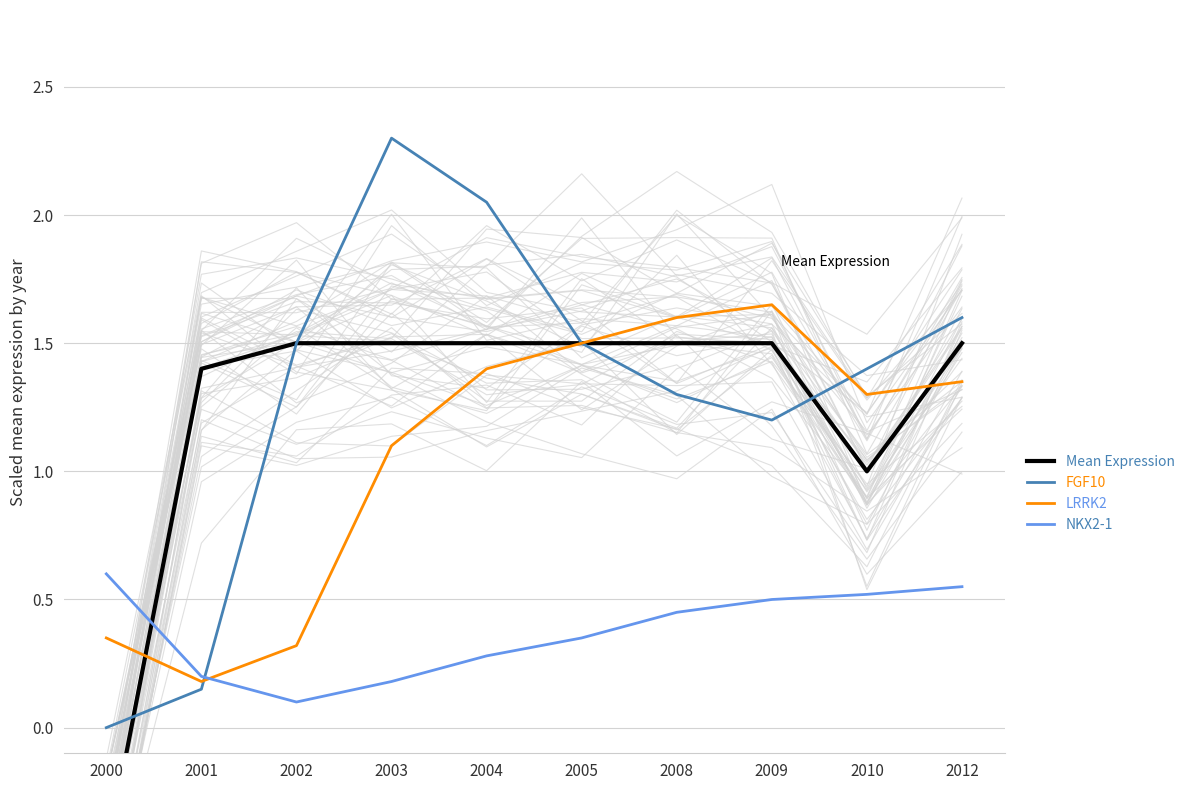

What is the sum of all FGF10 values?

13.0